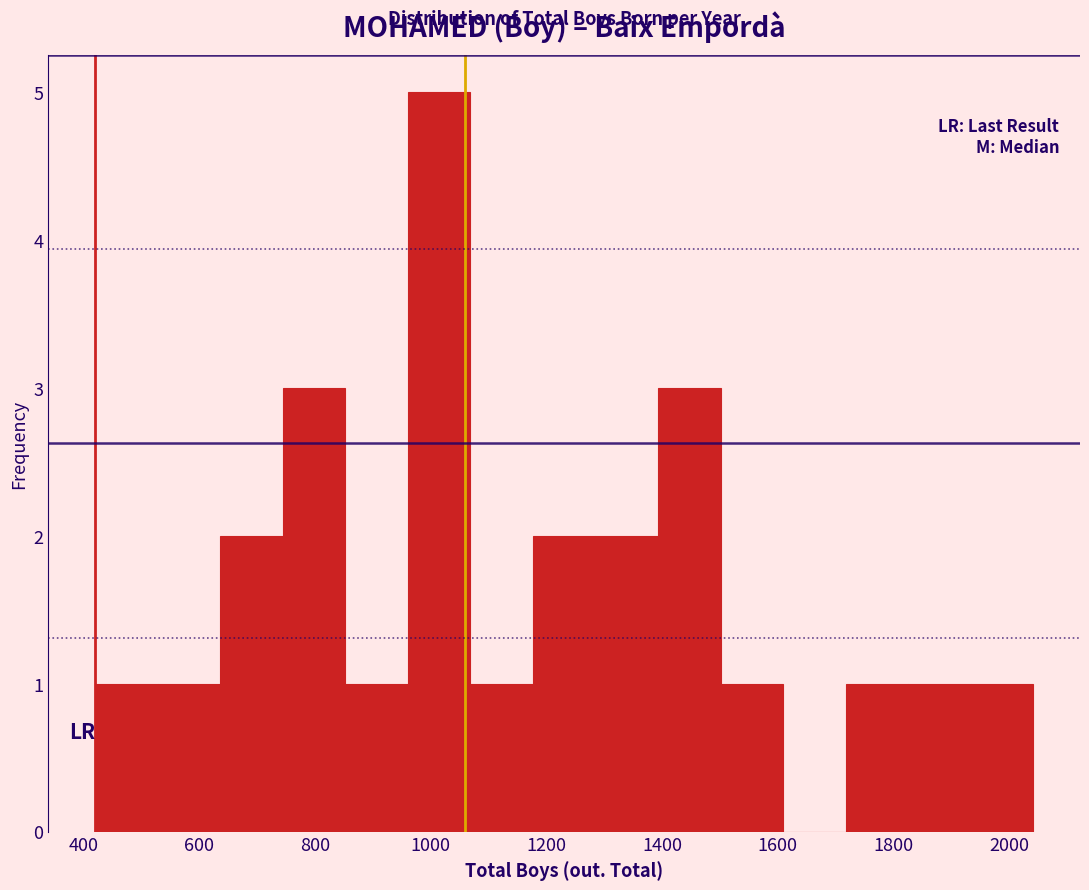

Reading left to right, transcribe this chart: for each bar, give the range it covers on the x-axis and its height. Neither the bar edges nor the heights are printed on the chart, so give them approximately, as read against the axes.

420 to 520: 1
520 to 640: 1
640 to 740: 2
740 to 860: 3
860 to 960: 1
960 to 1060: 5
1060 to 1180: 1
1180 to 1280: 2
1280 to 1400: 2
1400 to 1500: 3
1500 to 1600: 1
1600 to 1720: 0
1720 to 1820: 1
1820 to 1940: 1
1940 to 2040: 1